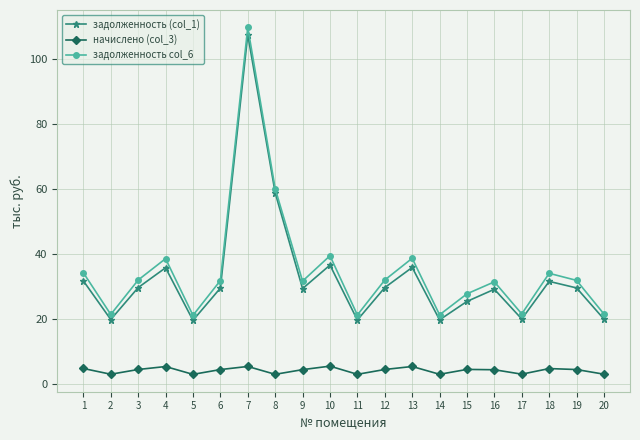

True or false: задолженность (col_1) has more than 1 points higher than both neighbors.

True